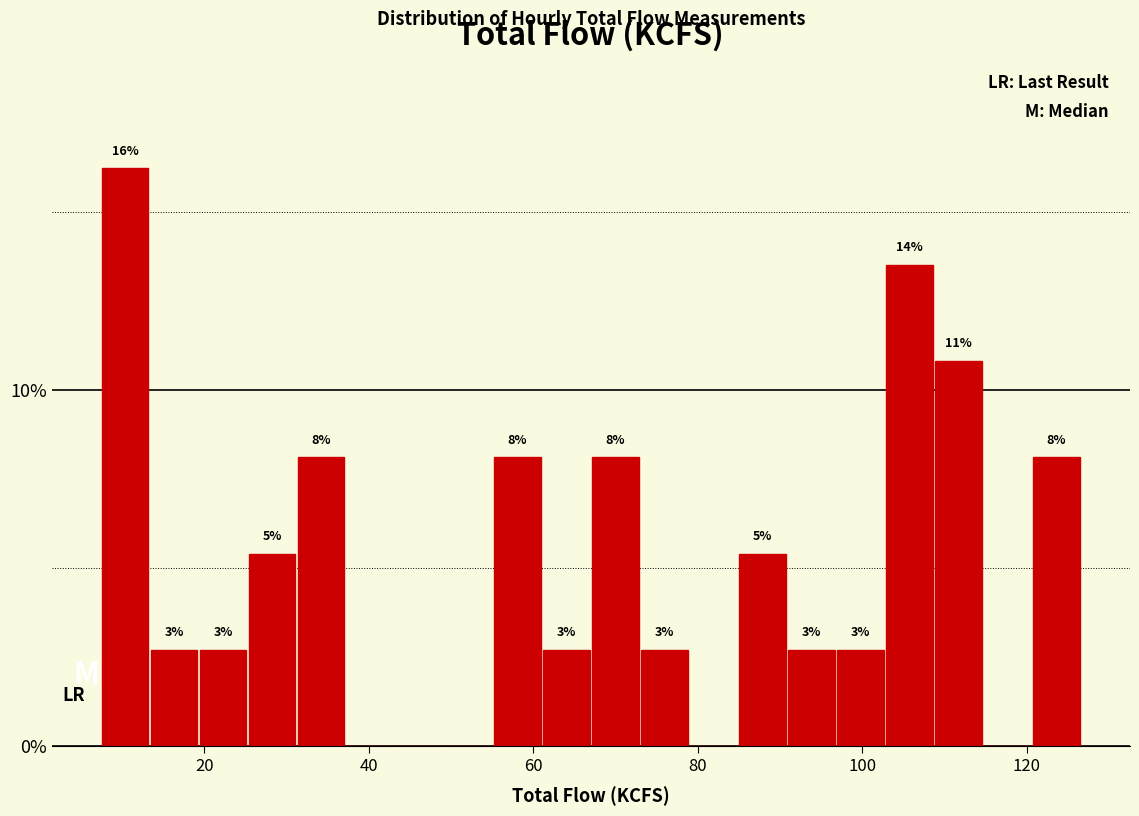

Around what value on the x-axis is the tallest bar? Give the approximate position of its centre, as read against the axis.

10